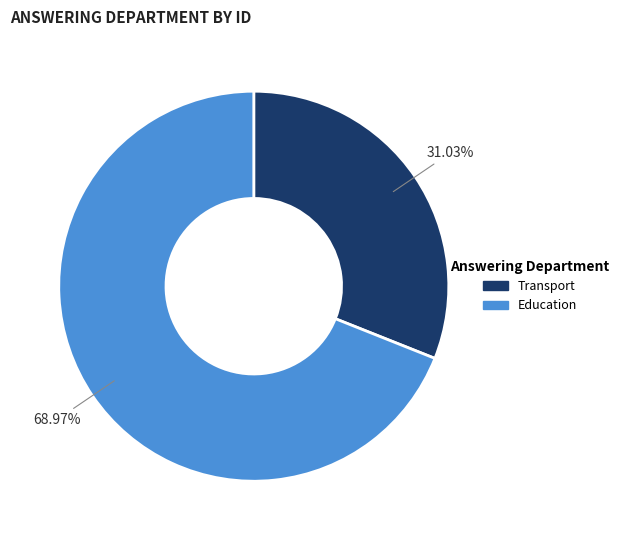

To the nearest percent, what portion does Transport represent?

31%